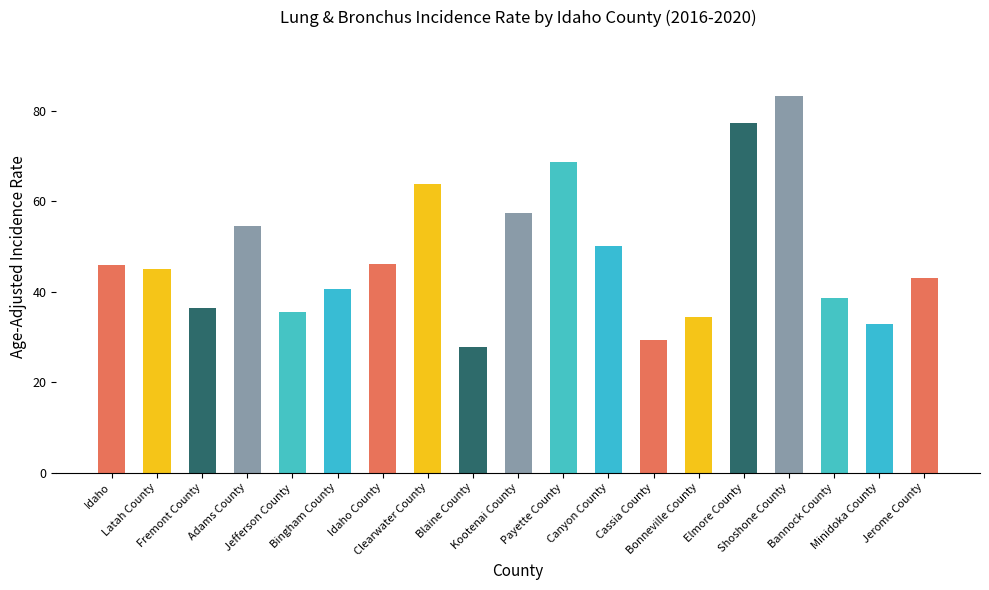

What position from the right is Kootenai County?

10